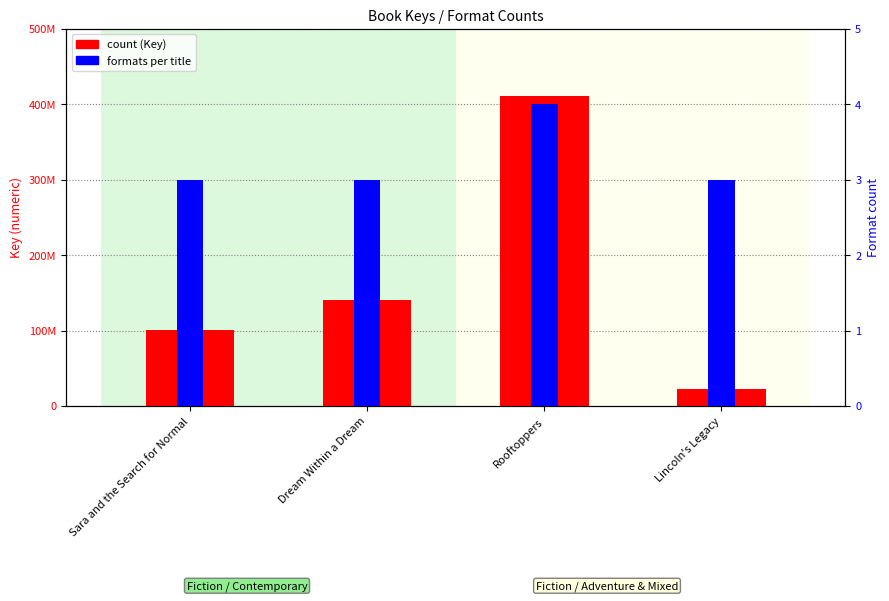

What is the highest value of the count series?

410789826